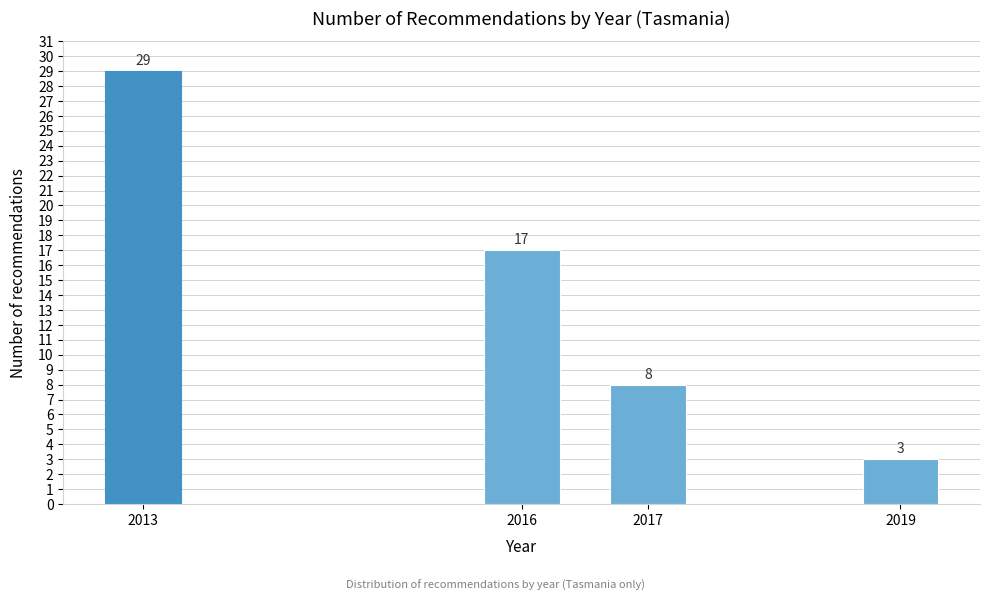

Reading right to left, list all the values displayed in this chart.

2019=3	2017=8	2016=17	2013=29